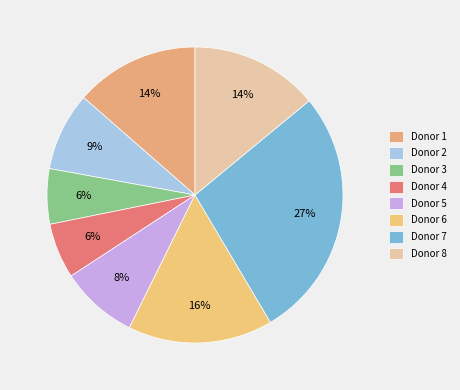

To the nearest percent, what is the difference between the largest and smallest slice percentages?

21%